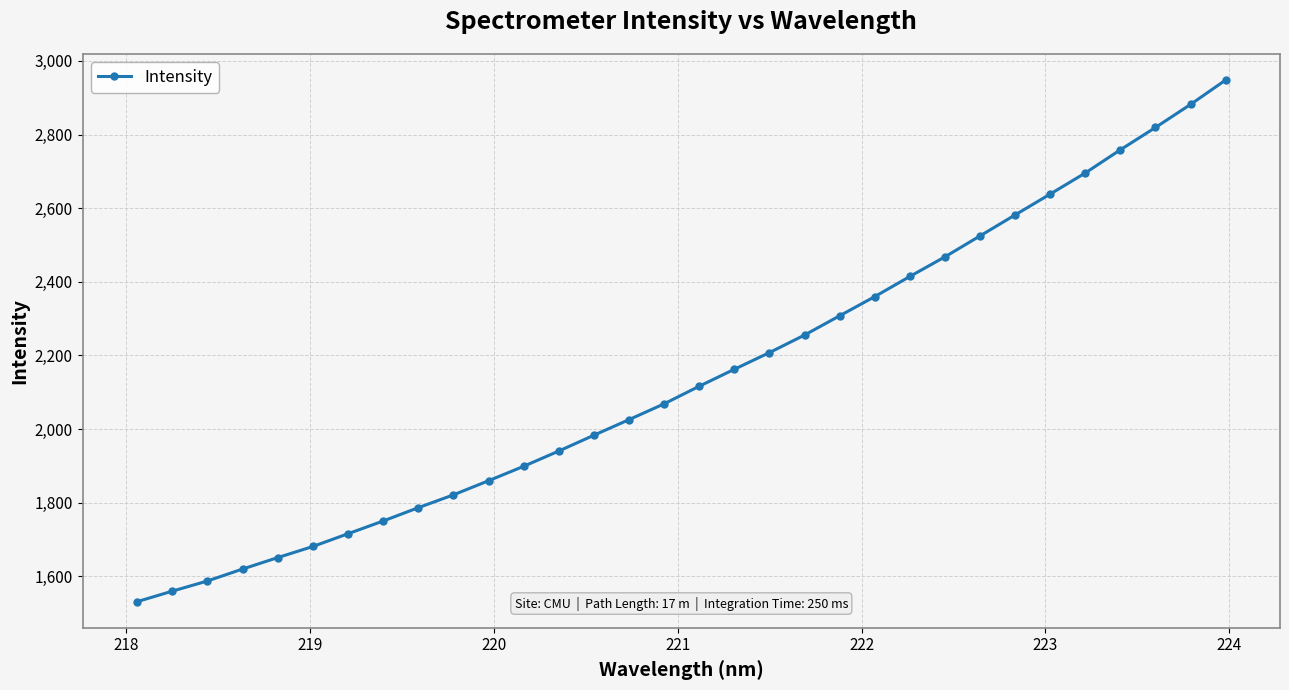

How many values are below 2116?

16